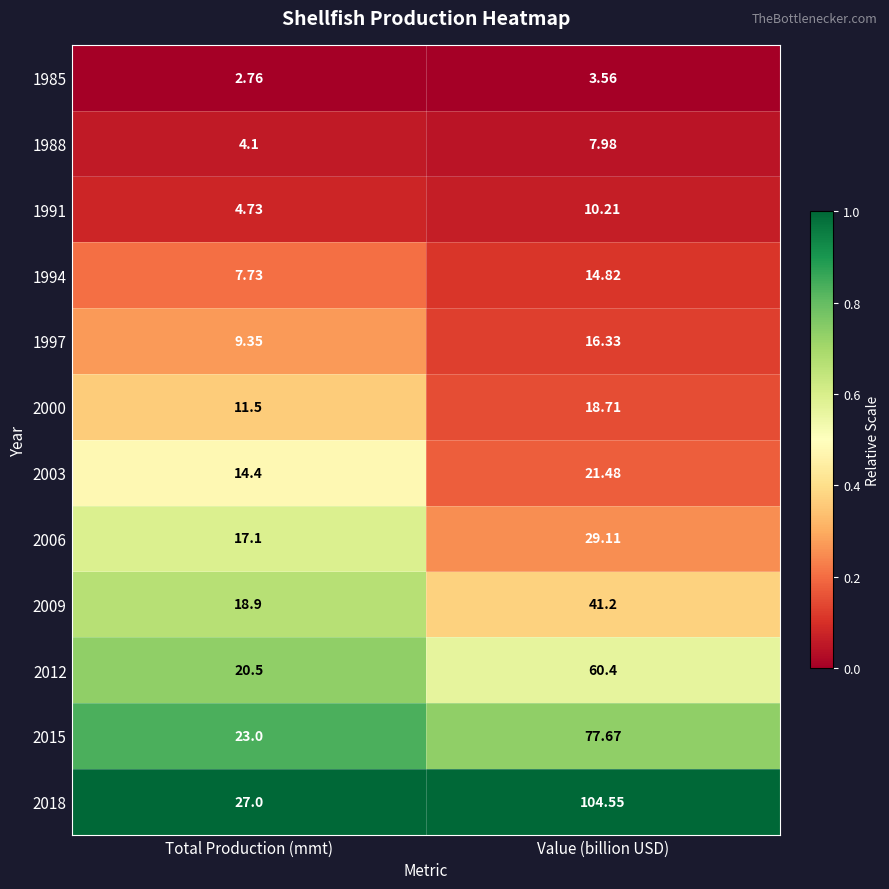

Rank the categories by 1985 value from lowest to highest.

Total Production (mmt), Value (billion USD)